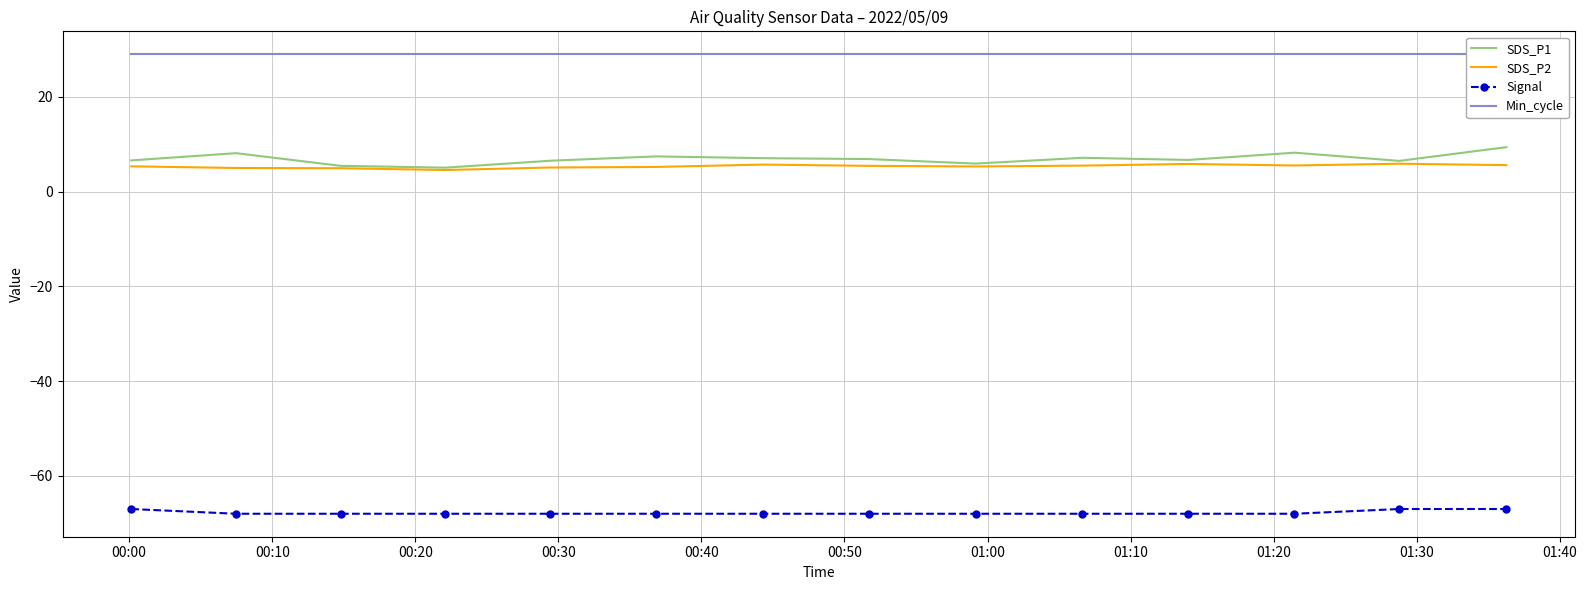

What is the lowest value of the SDS_P1 series?

5.1